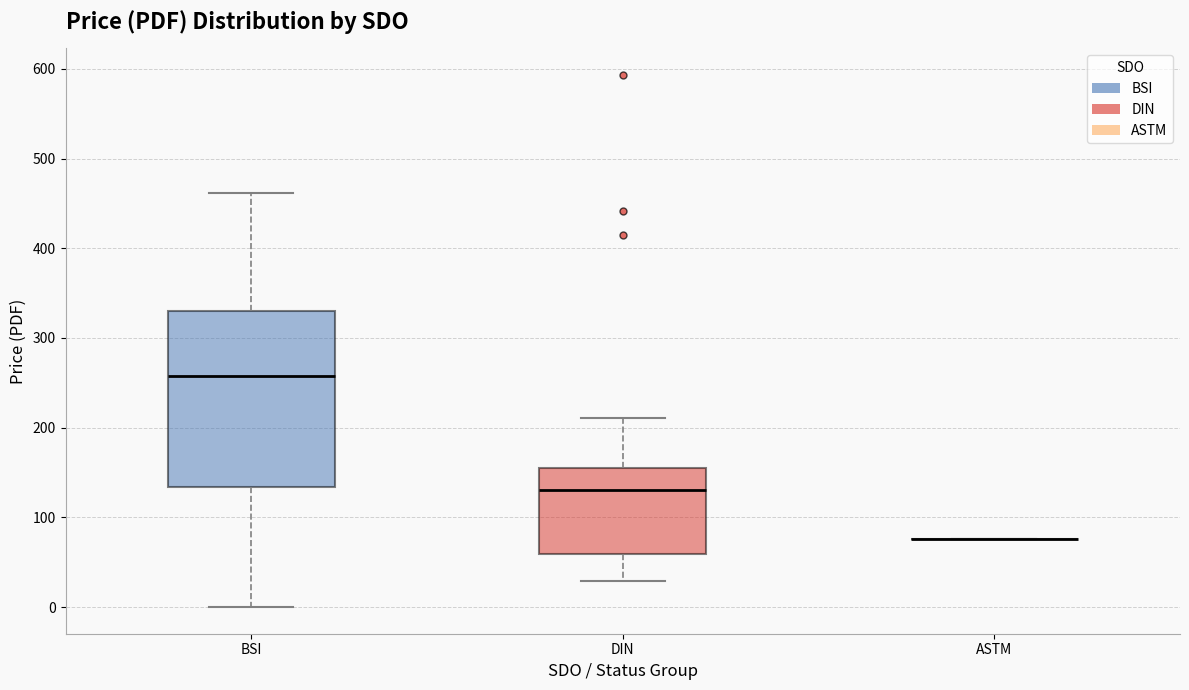

Reading left to right, transcribe this box plot: for each box, give where its median line is, the range the box spans, and where its two whiskers end, as read against the y-axis. The values are not printed on the chart, so give them approximately, as read against the axis.

BSI: median 260, box 130 to 330, whiskers 0 to 460
DIN: median 130, box 60 to 160, whiskers 30 to 210
ASTM: box collapsed to a line at 80, whiskers 80 to 80